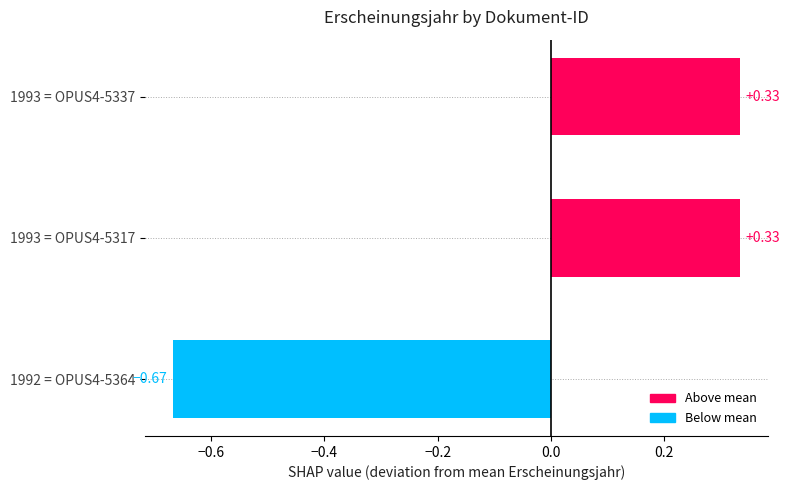

Which category has the lowest value across all series?

1992 = OPUS4-5364